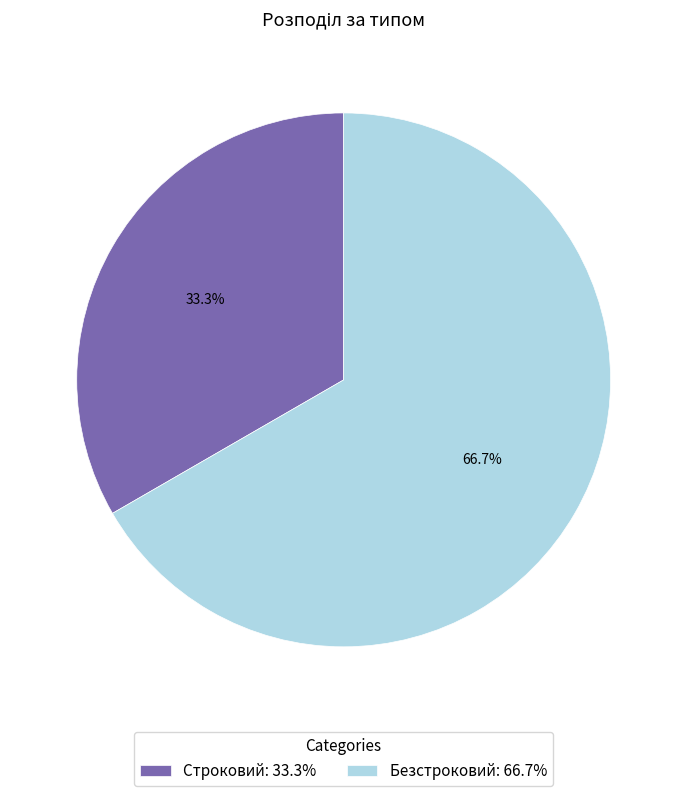

How many slices are in this pie chart?

2